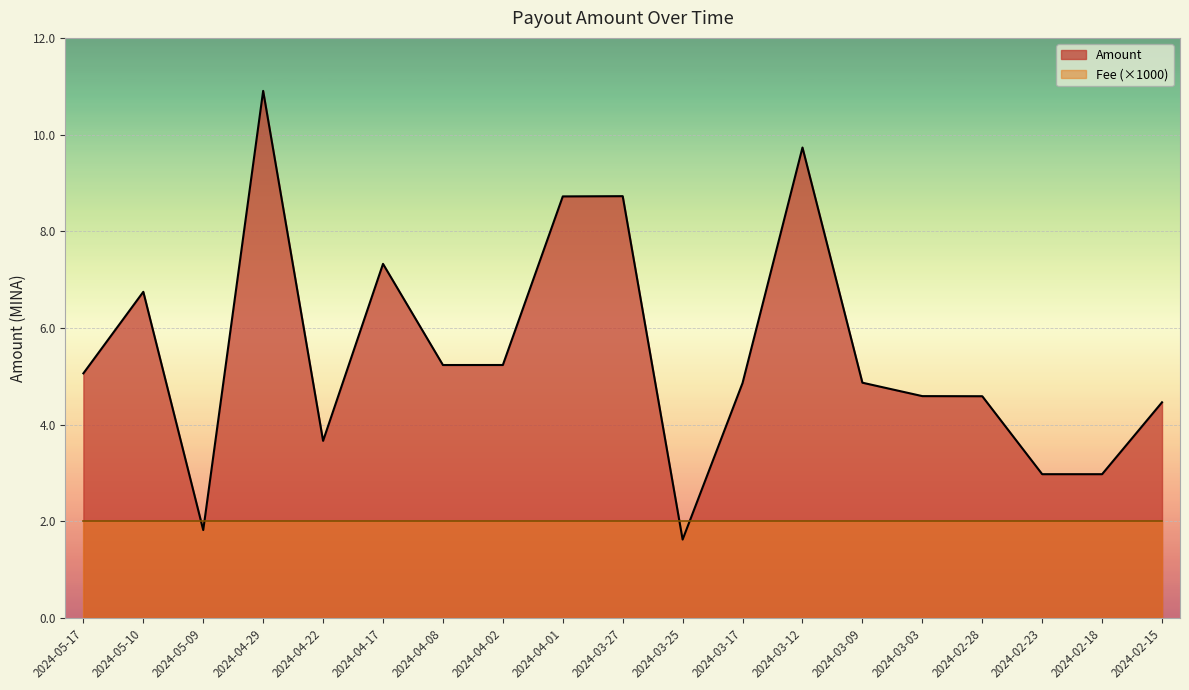

At which category does the chart reach its minimum across all series?

2024-03-25